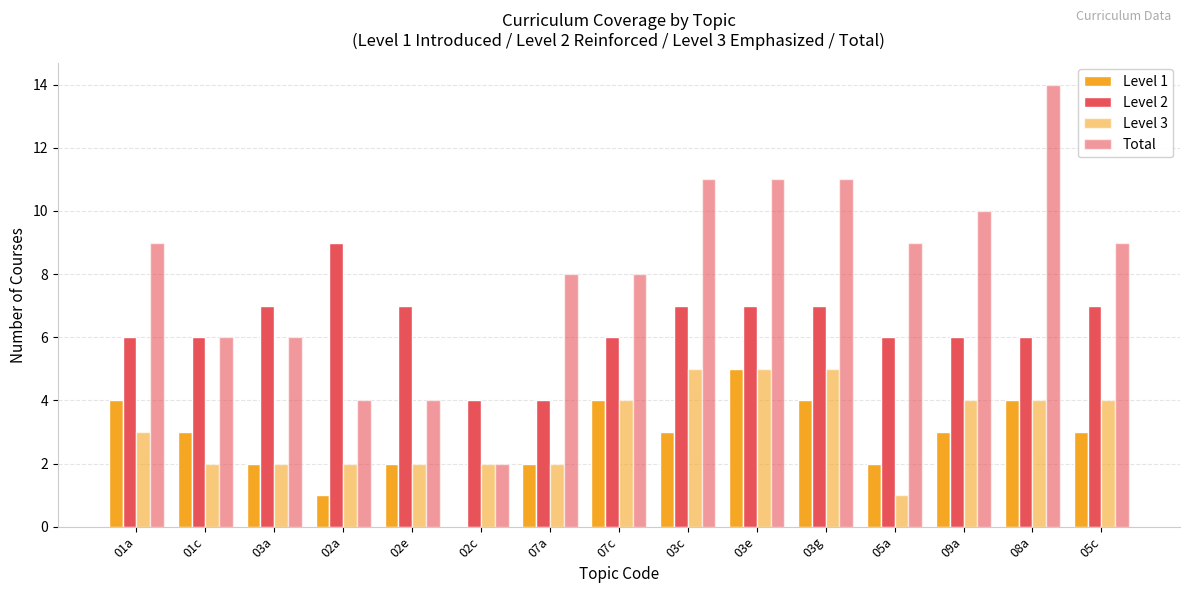

The value of Level 3 at 07c is 4. True or false?

True